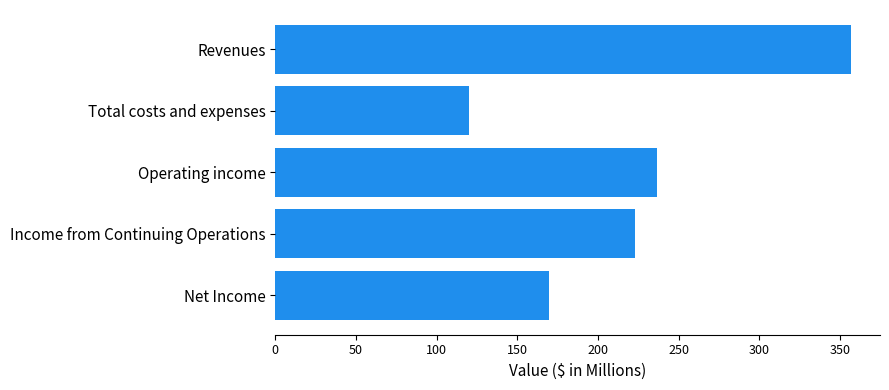

Reading top to bottom, transcribe all the data shown in this chart.

Revenues=356.9	Total costs and expenses=120.1	Operating income=236.8	Income from Continuing Operations=222.9	Net Income=169.5